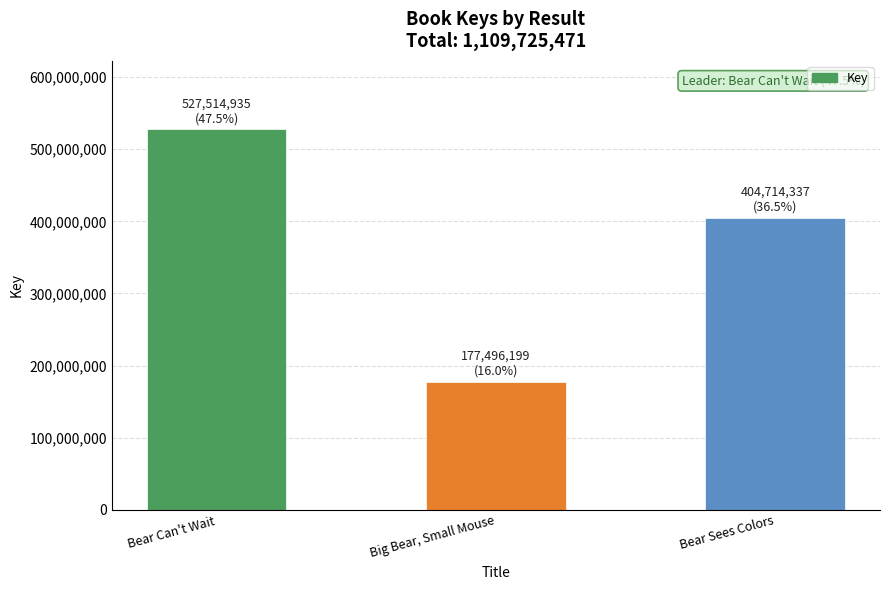

What is the change in value from Bear Can't Wait to Bear Sees Colors?

-122800598